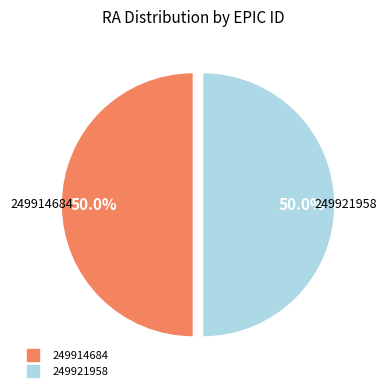

Is it true that 249921958 is 50% of the pie?

True